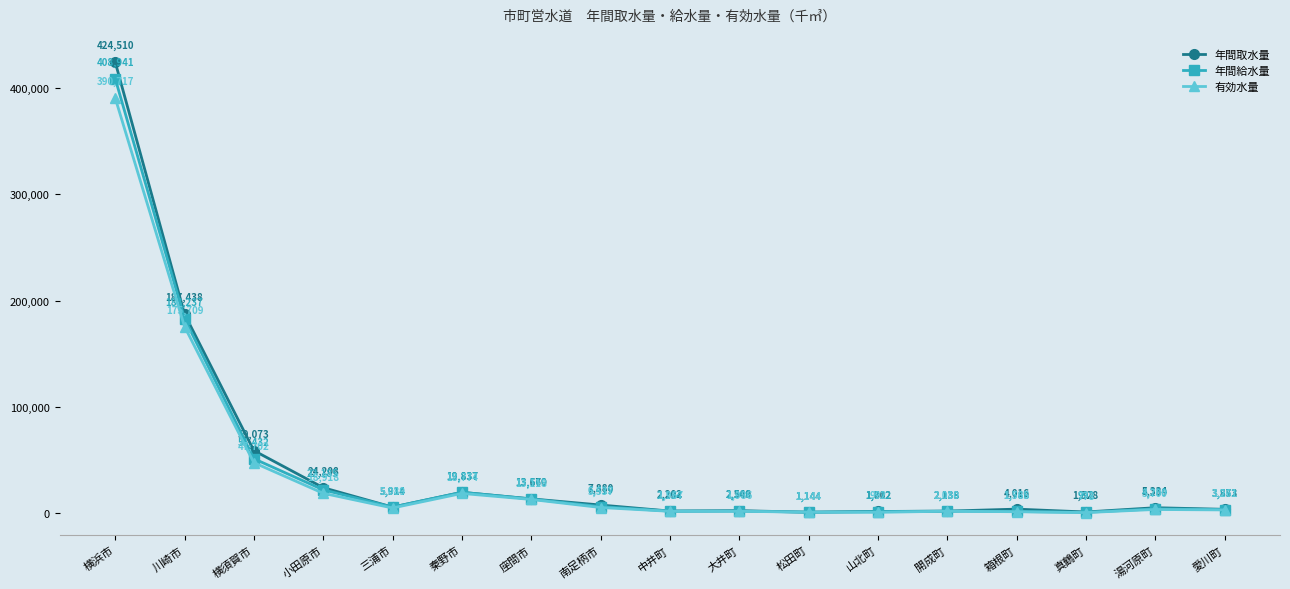

At which category is the sum across all series the highest?

横浜市